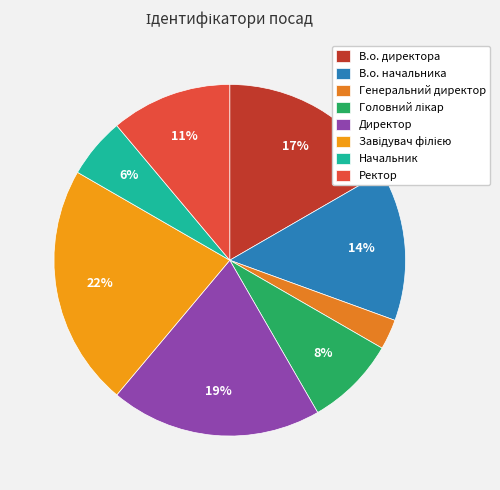

Count the number of slices in the pie.

8